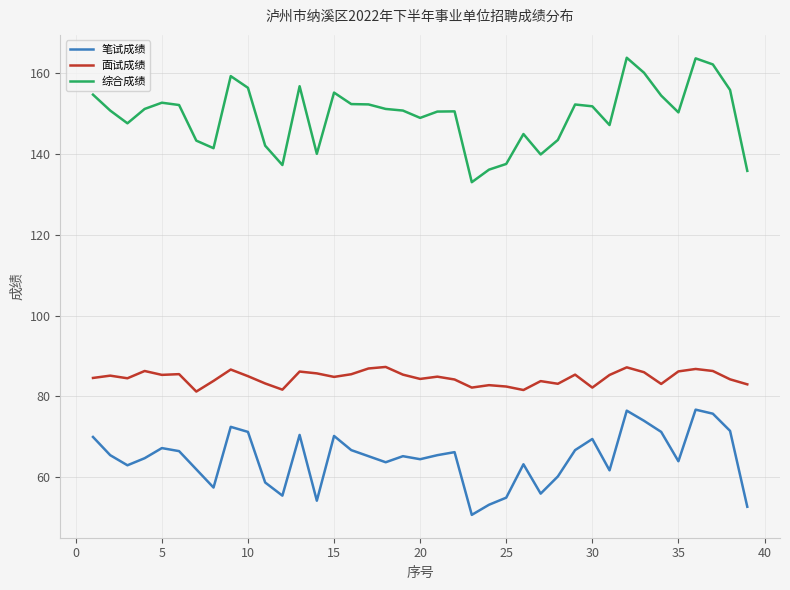

What is the highest value of the 综合成绩 series?

163.7